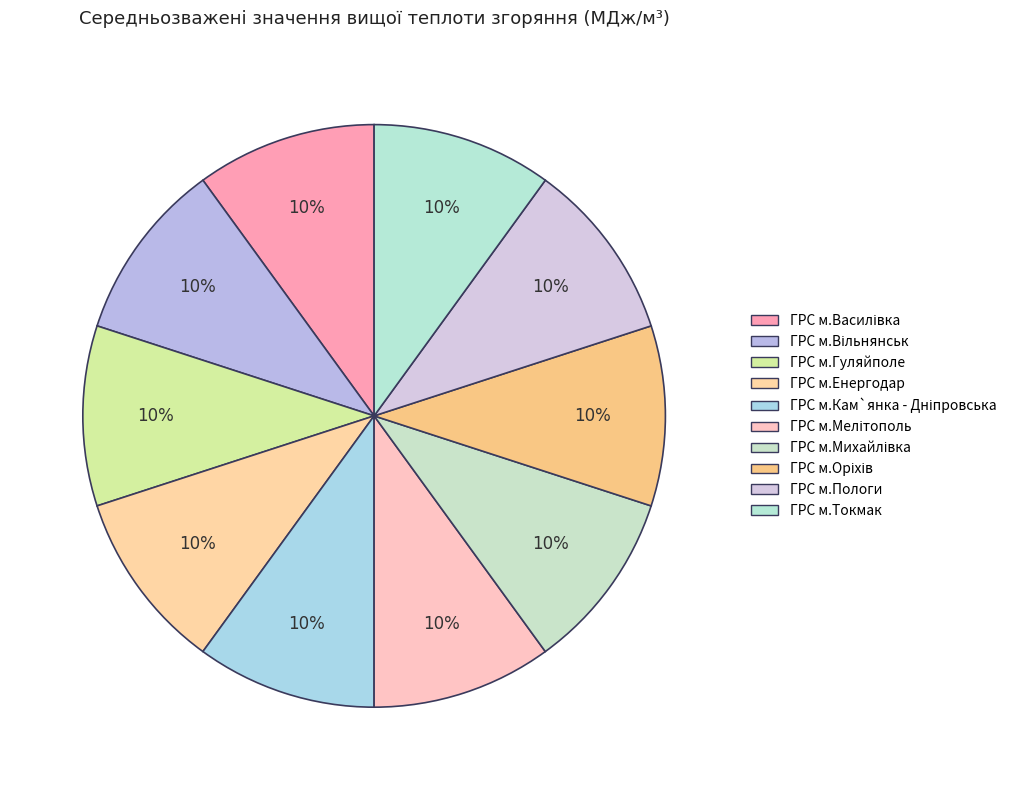

How many slices are in this pie chart?

10